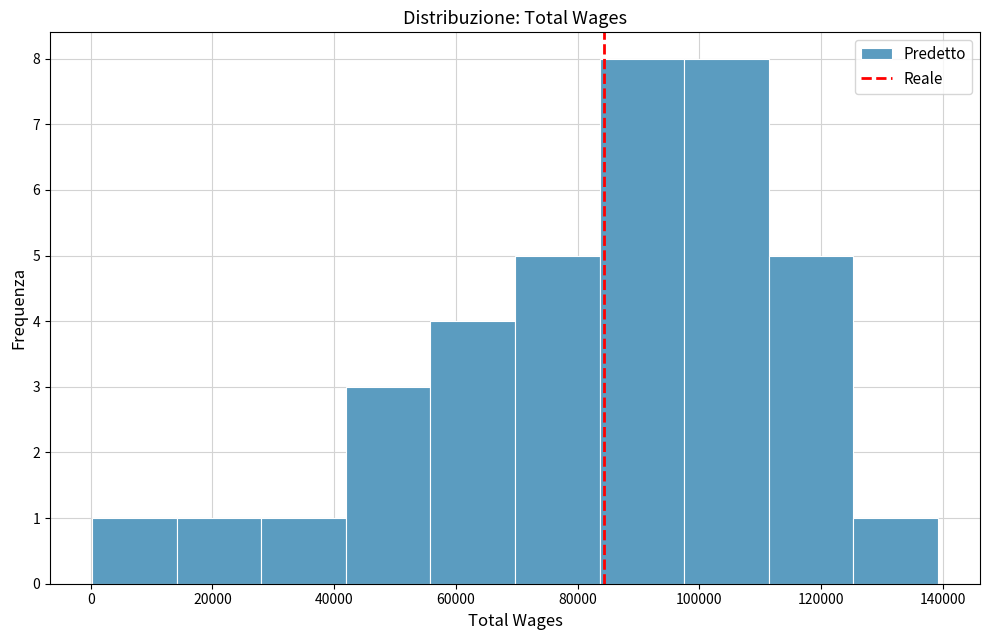

Reading left to right, transcribe this chart: for each bar, give the range it covers on the x-axis and its height. Neither the bar edges nor the heights are printed on the chart, so give them approximately, as read against the axes.

0 to 14000: 1
14000 to 28000: 1
28000 to 42000: 1
42000 to 56000: 3
56000 to 70000: 4
70000 to 84000: 5
84000 to 98000: 8
98000 to 112000: 8
112000 to 126000: 5
126000 to 140000: 1